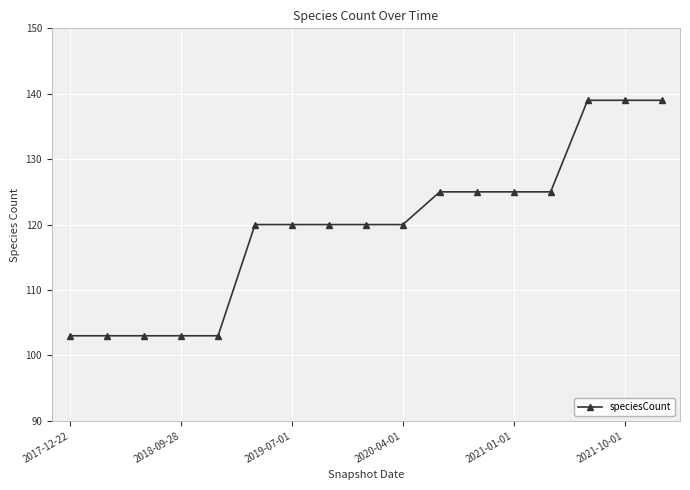

How many categories are shown in the chart?

17